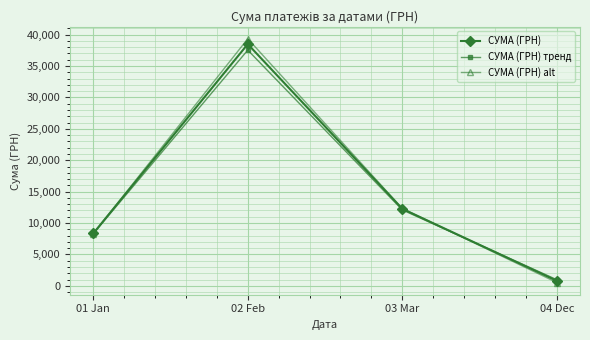

What is the difference between the СУМА (ГРН) тренд values at 01 Jan and 02 Feb?

29246.7